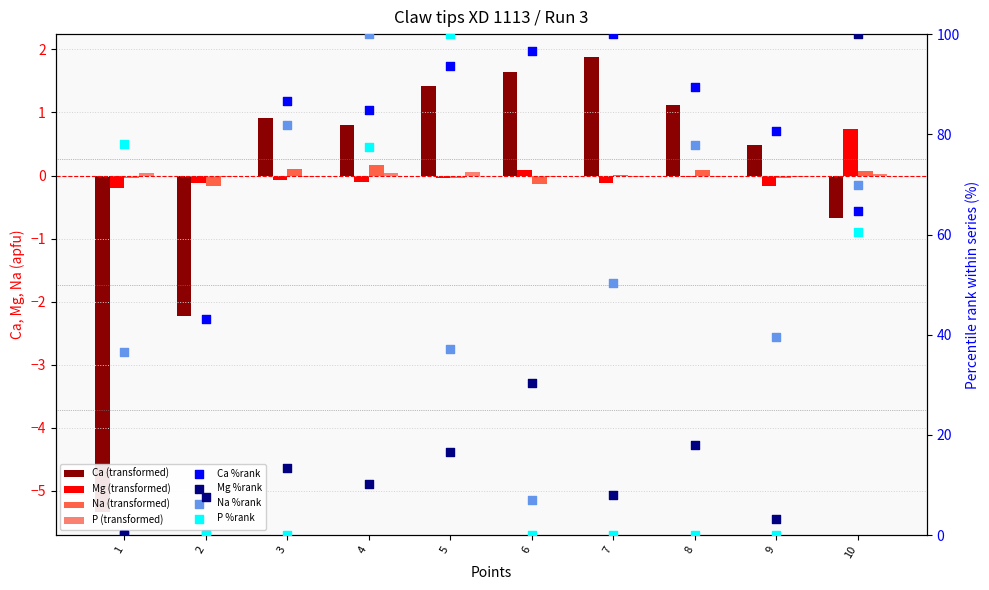

Which series has the largest Y range (max minus min)?

Ca